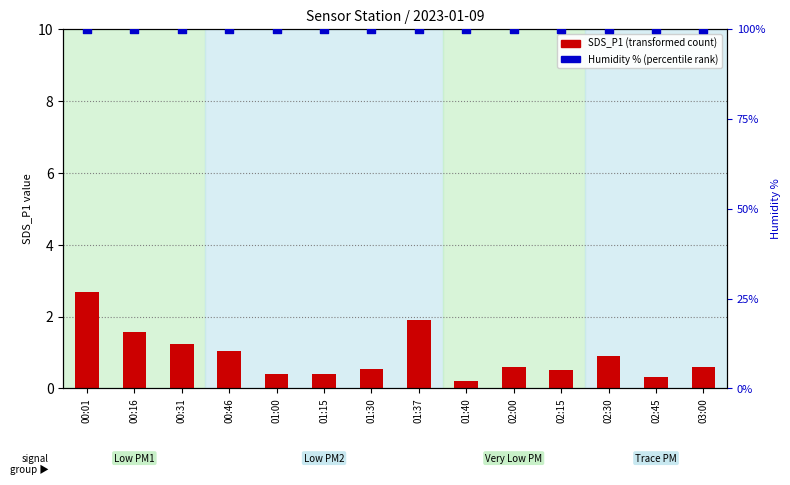

Which series has the widest spread of Y values?

SDS_P1